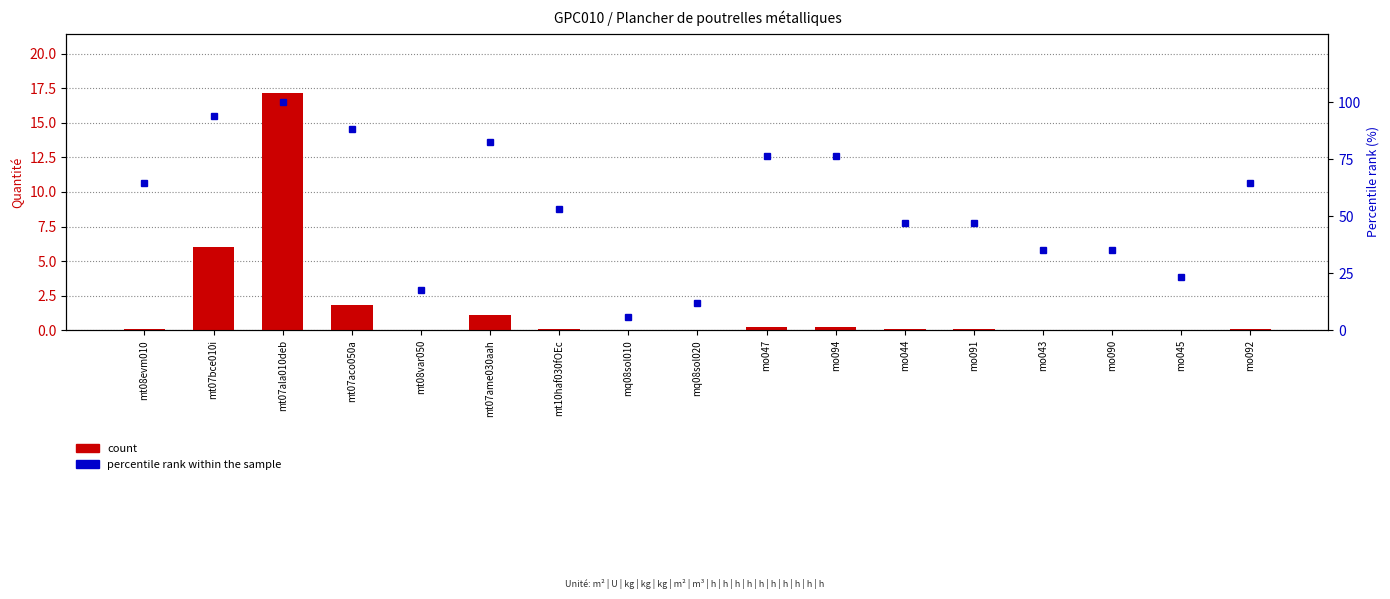

The value of percentile rank within the sample at mo092 is 106.9. True or false?

False